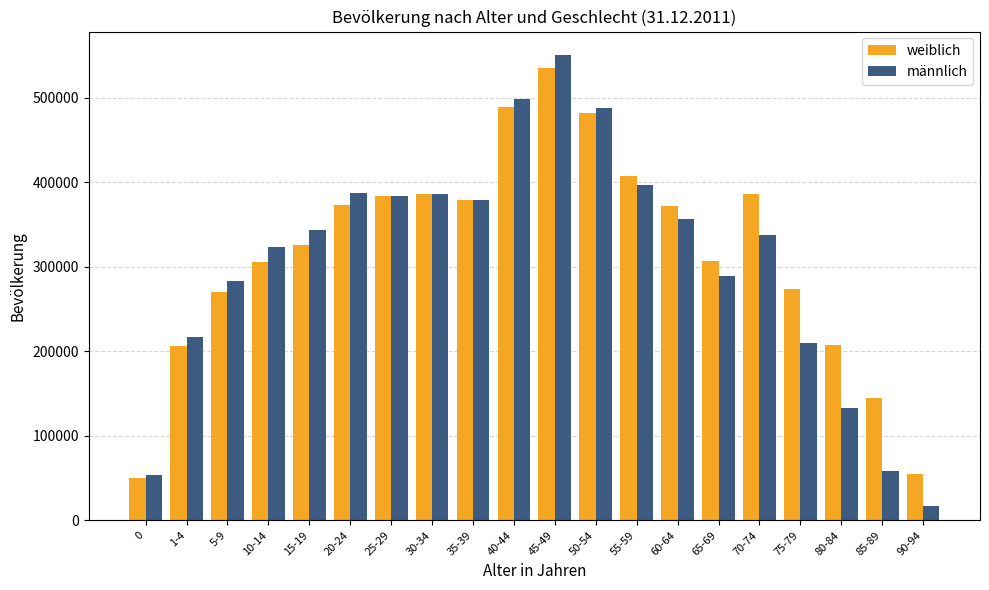

What is the highest value of the weiblich series?

535432